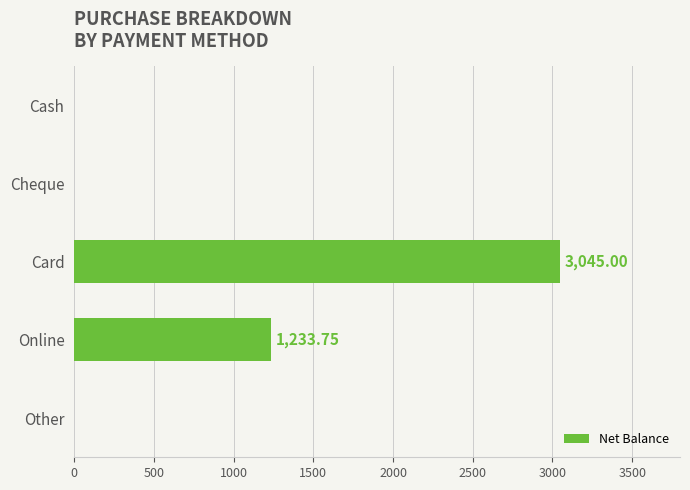

Which label corresponds to the largest value in the chart?

Card